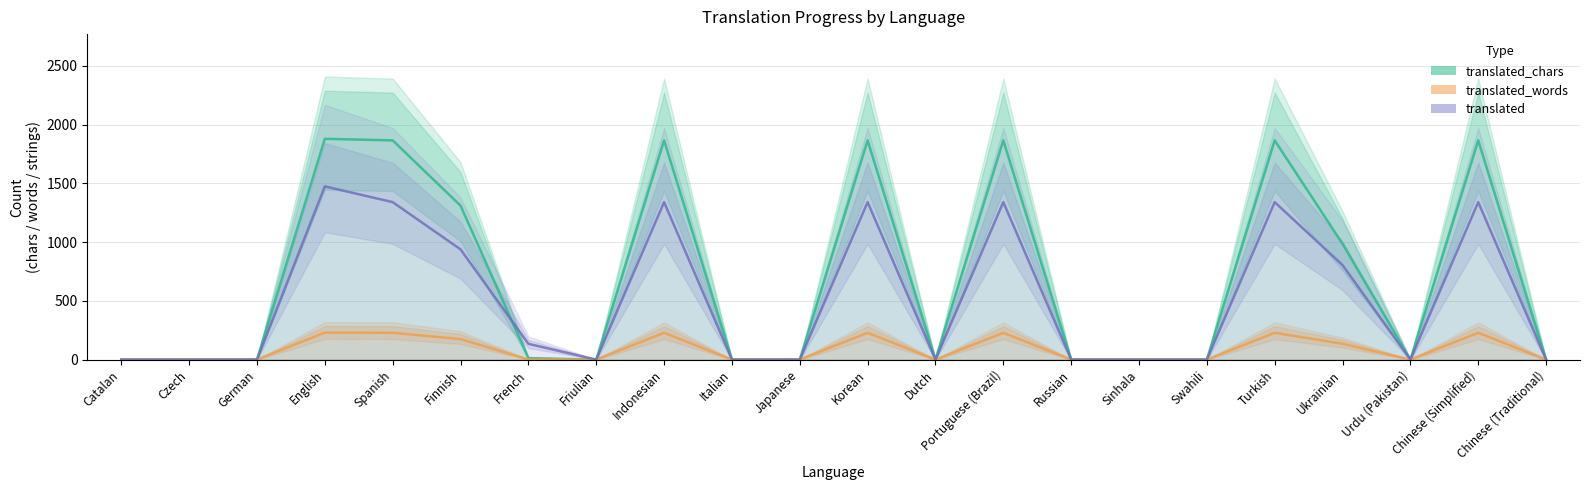

Does the chart have visible grid lines?

Yes